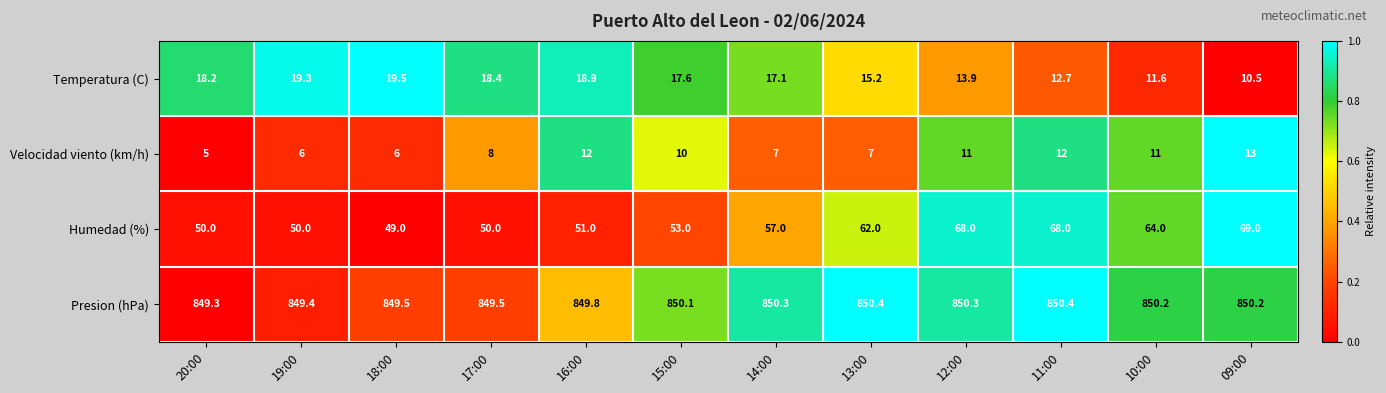

At which category is the sum across all series the highest?

12:00